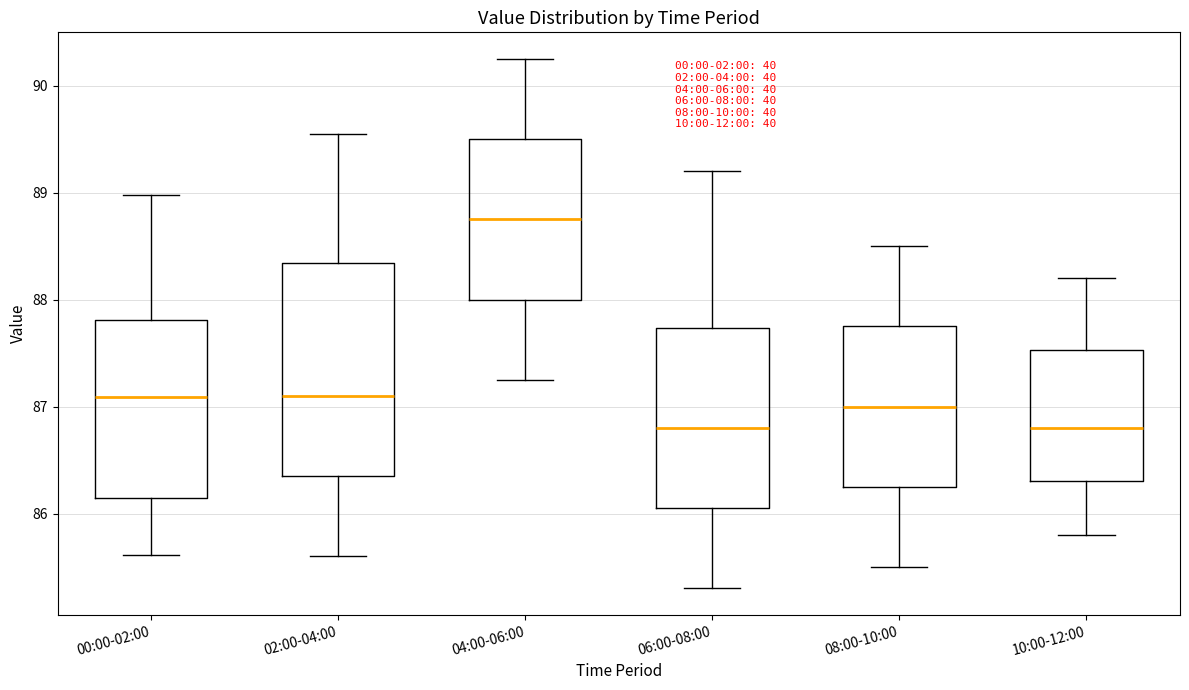

Reading left to right, transcribe this box plot: for each box, give where its median line is, the range the box spans, and where its two whiskers end, as read against the y-axis. The values are not printed on the chart, so give them approximately, as read against the axis.

00:00-02:00: median 87.1, box 86.1 to 87.8, whiskers 85.6 to 89.0
02:00-04:00: median 87.1, box 86.4 to 88.3, whiskers 85.6 to 89.6
04:00-06:00: median 88.8, box 88.0 to 89.5, whiskers 87.3 to 90.3
06:00-08:00: median 86.8, box 86.1 to 87.7, whiskers 85.3 to 89.2
08:00-10:00: median 87.0, box 86.3 to 87.8, whiskers 85.5 to 88.5
10:00-12:00: median 86.8, box 86.3 to 87.5, whiskers 85.8 to 88.2